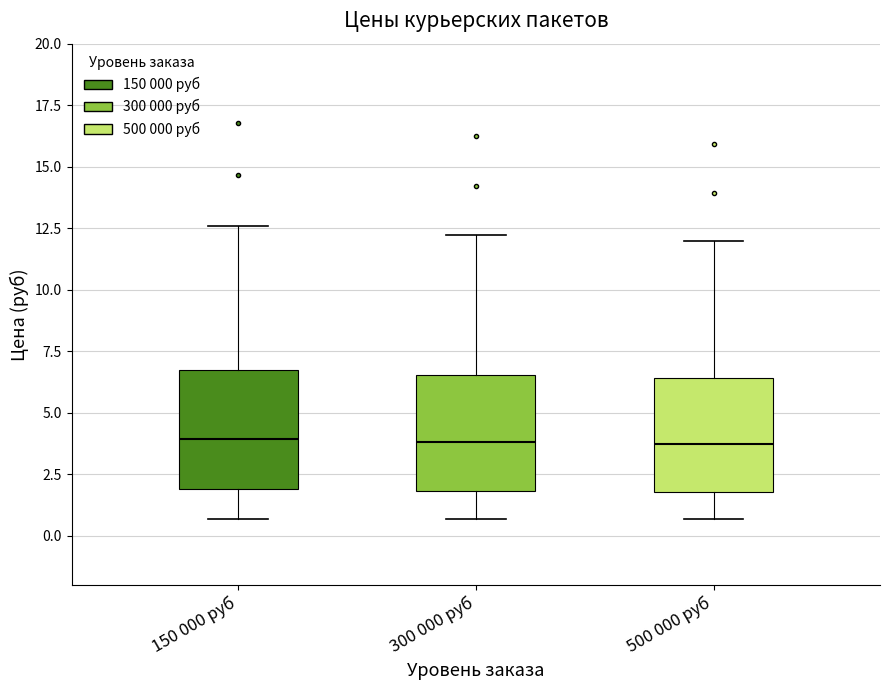

Where does the median line of the box for 500 000 руб sit on the y-axis? The values are not printed on the chart, so give them approximately, as read against the axis.

3.5